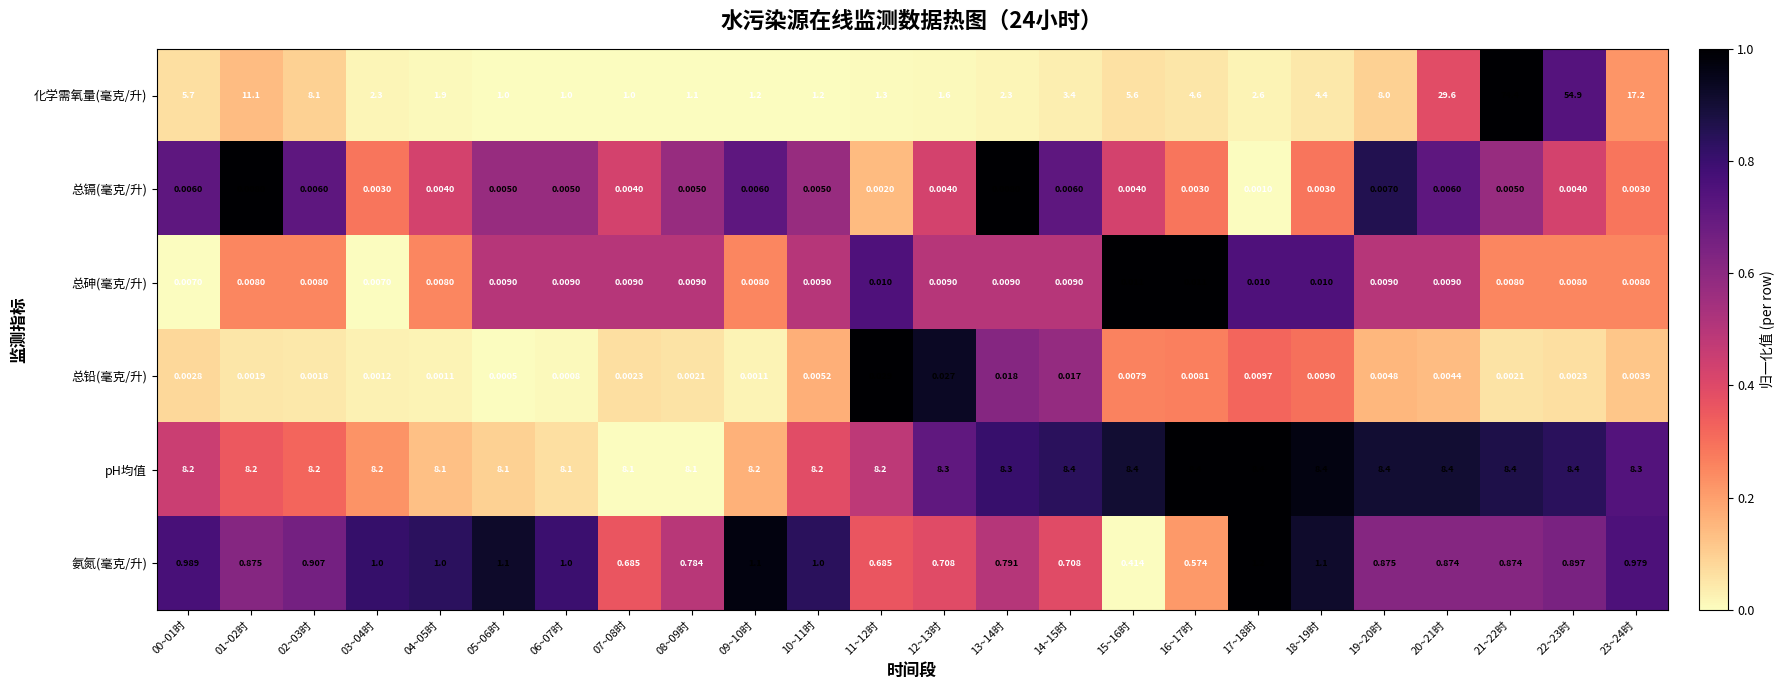

Which series has the largest range (max minus min)?

化学需氧量(毫克/升)